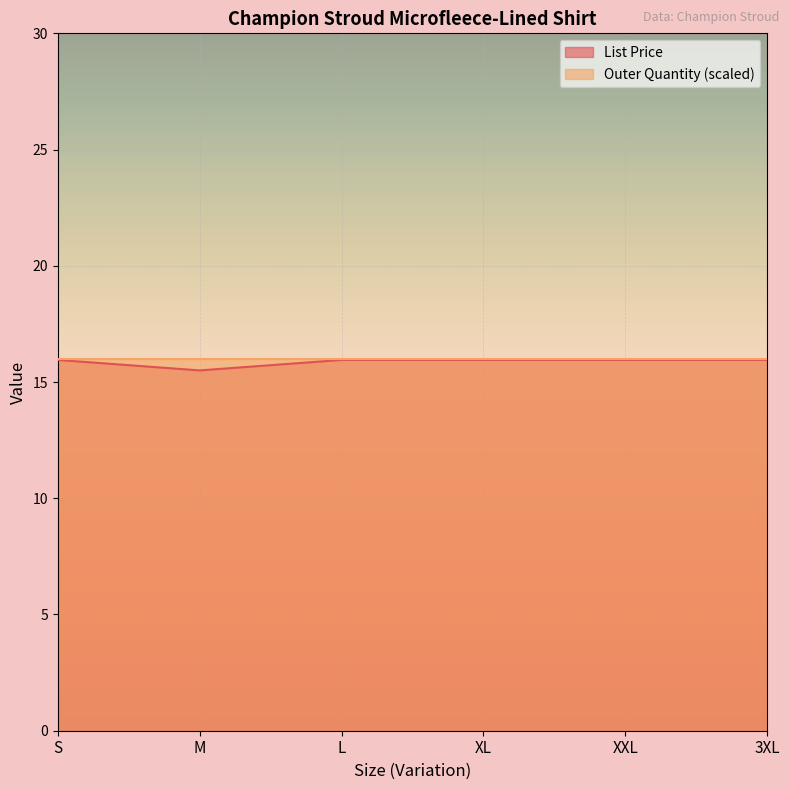

What is the sum of all values?

95.2